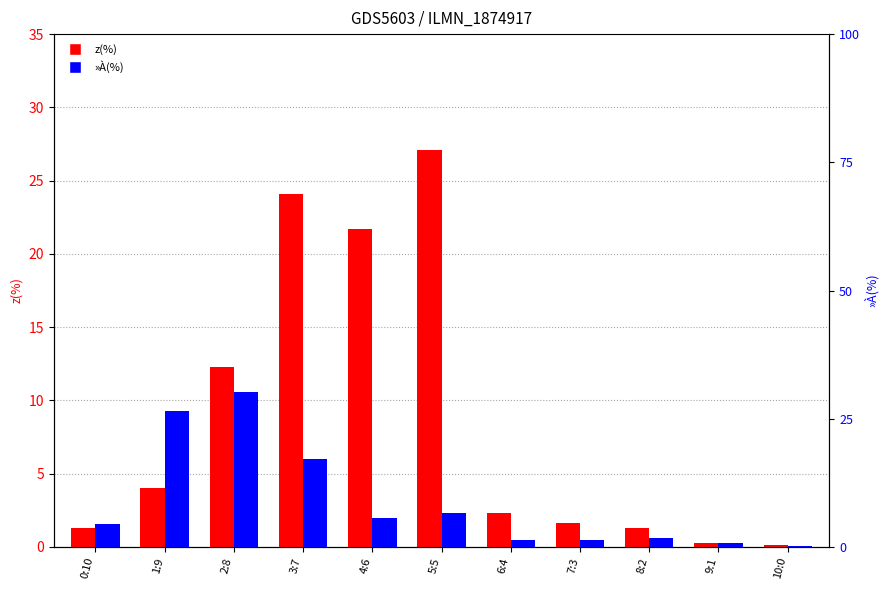

List the series in order of their peak value, highest first.

»À(%), z(%)